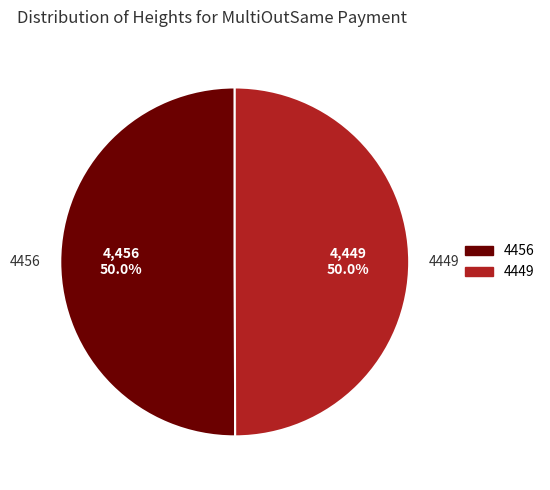

To the nearest percent, what is the combined percentage of 4449 and 4456?

100%